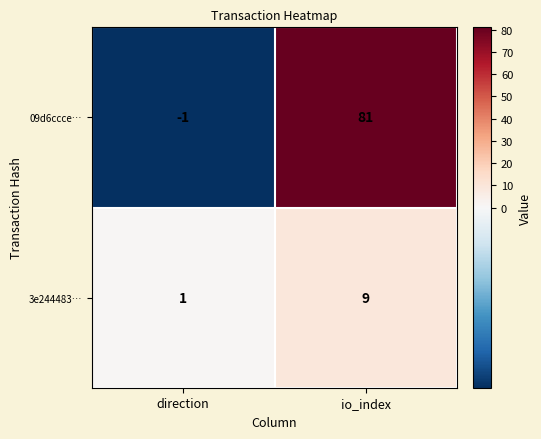

What is the spread (max minus min) of values at direction?

2